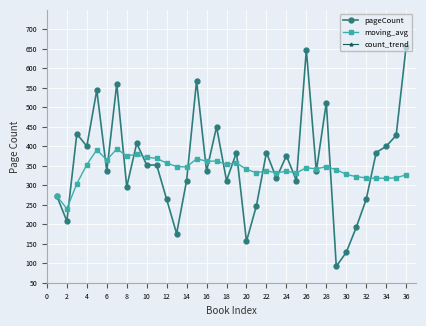

Which series has the largest total across all categories?

pageCount